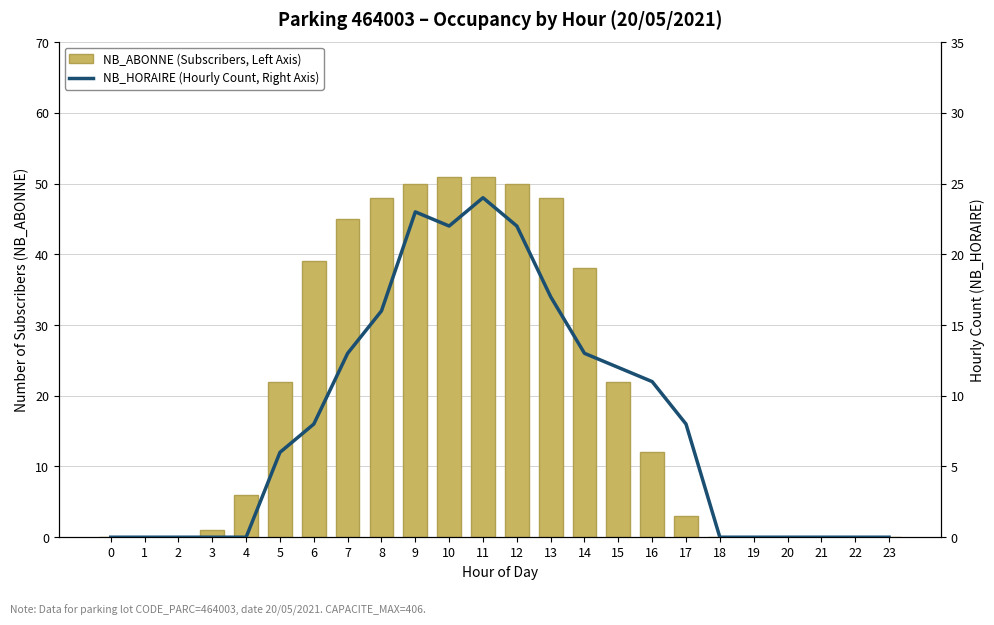

Is the value of NB_ABONNE (Subscribers, Left Axis) at 11 greater than the value of NB_HORAIRE (Hourly Count, Right Axis) at 0?

Yes